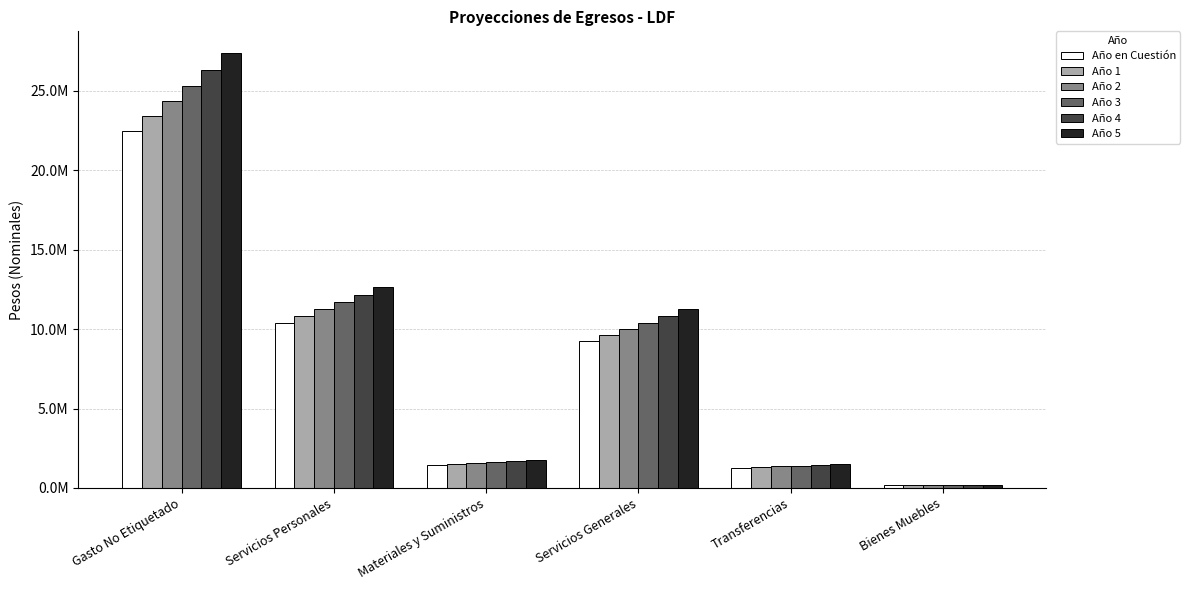

What is the label of the 1st bar from the right?

Bienes Muebles